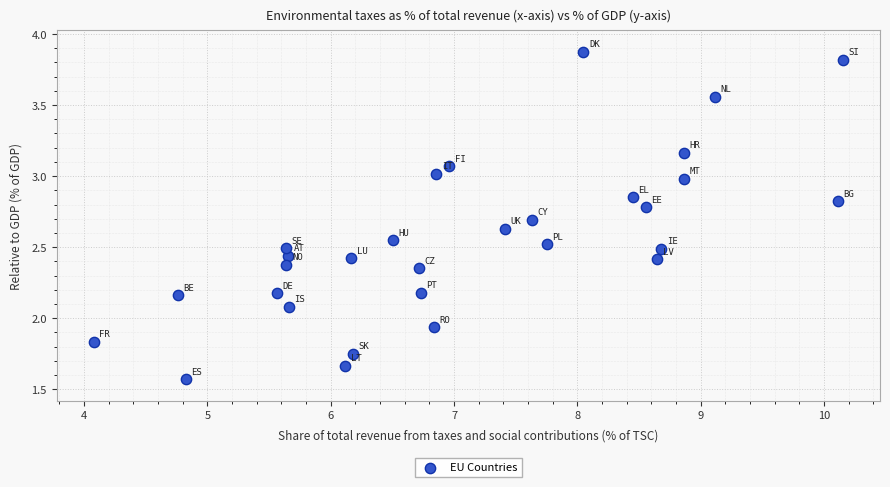

What is the range of Y values (max minus min)?

2.3